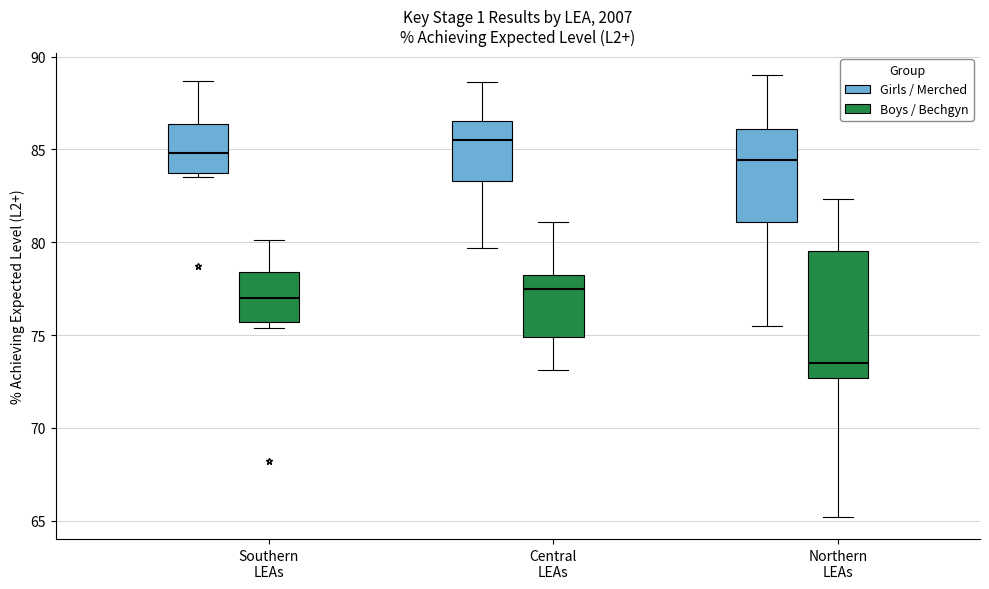

Where is the upper edge of the box for Southern LEAs (Girls / Merched) on the y-axis? The values are not printed on the chart, so give them approximately, as read against the axis.

86.5